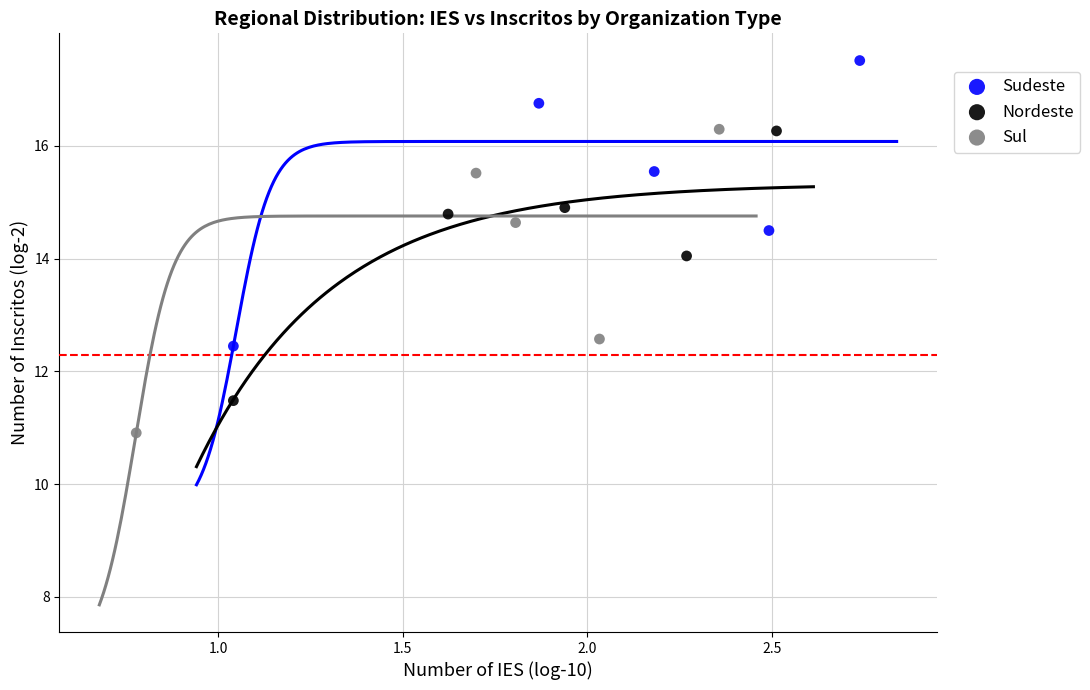

Which series reaches the maximum Y coordinate?

Sudeste